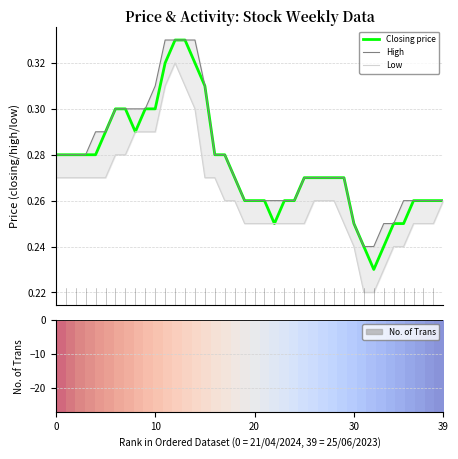

The Low series shows 0.1 at 21. True or false?

False